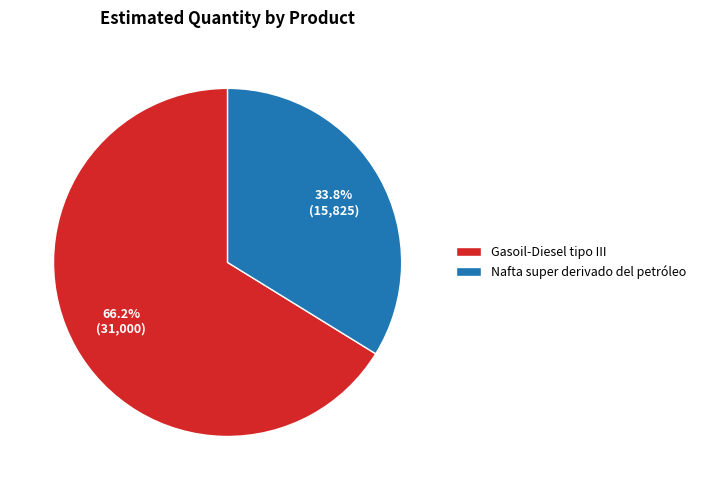

Which category accounts for the majority?

Gasoil-Diesel tipo III